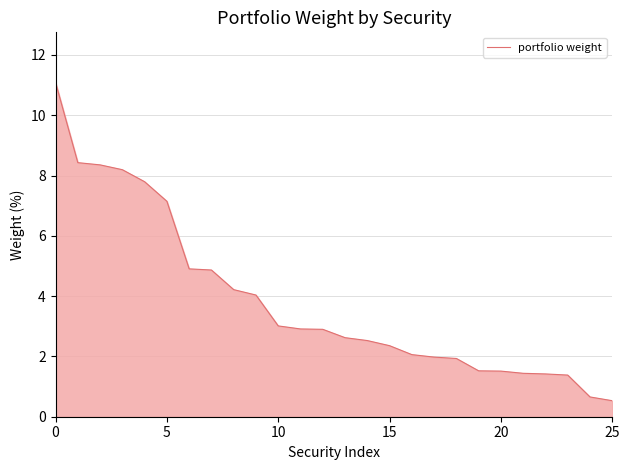

How many lines are shown in the chart?

1